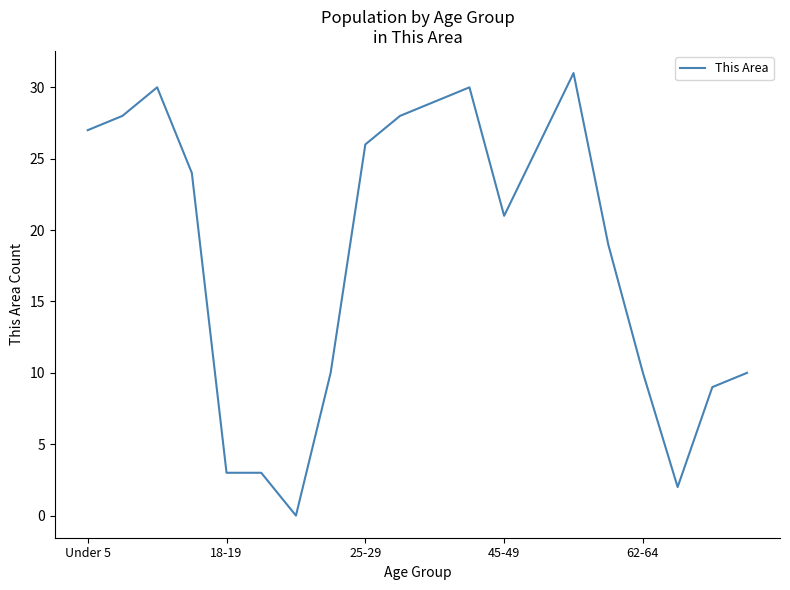

What is the difference between the maximum and minimum values?

31